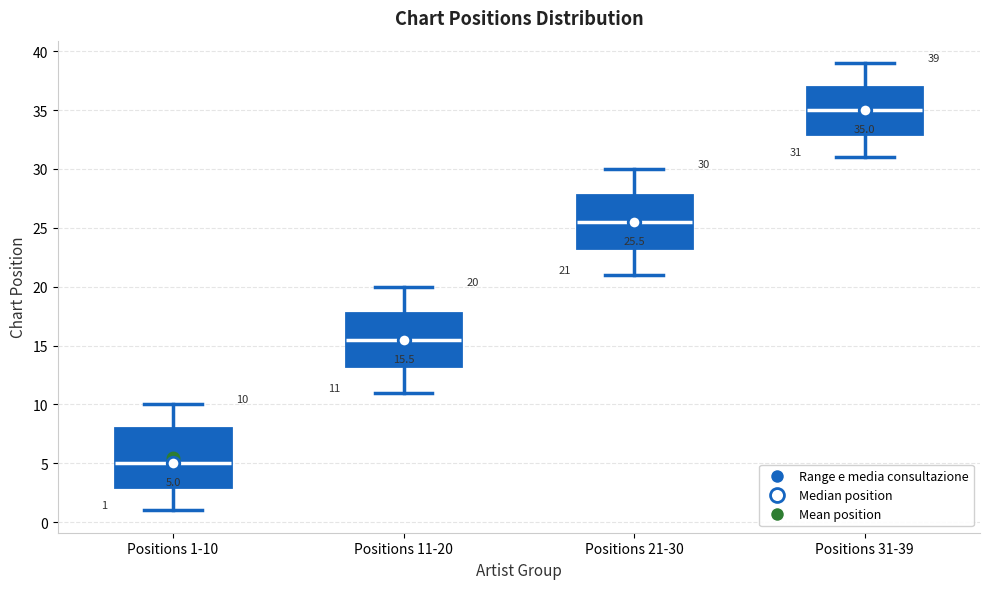

Which box has the lowest median line?

Positions 1-10